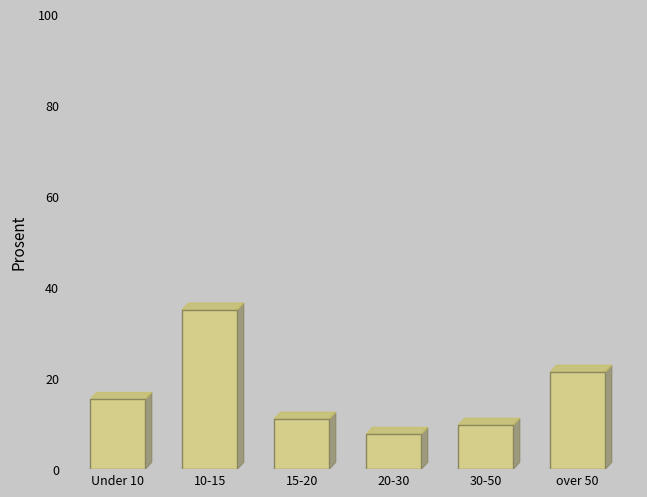

Reading right to left, transcribe all the data shown in this chart.

21.3	9.7	7.7	11.0	35.0	15.3